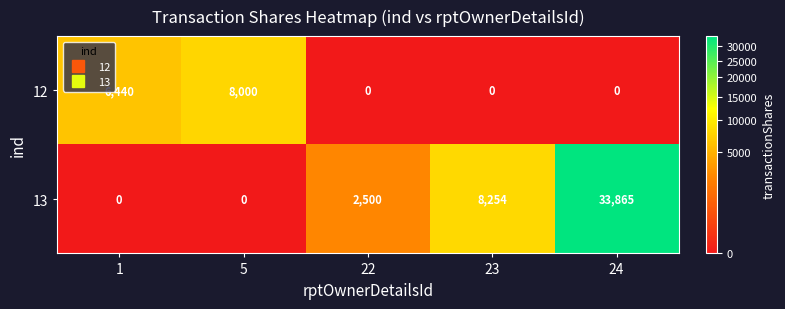

Reading left to right, extract all data points from this chart.

12: 1=6440	5=8000	22=0	23=0	24=0
13: 1=0	5=0	22=2500	23=8254	24=33865